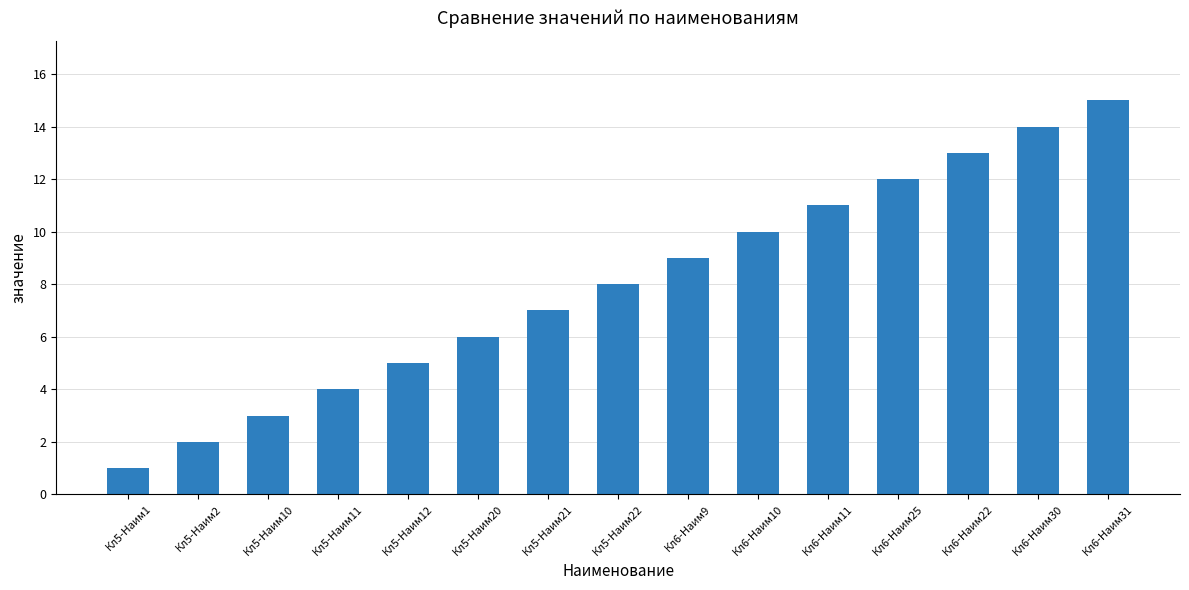

List the labels in order of value, smallest first.

Кл5-Наим1, Кл5-Наим2, Кл5-Наим10, Кл5-Наим11, Кл5-Наим12, Кл5-Наим20, Кл5-Наим21, Кл5-Наим22, Кл6-Наим9, Кл6-Наим10, Кл6-Наим11, Кл6-Наим25, Кл6-Наим22, Кл6-Наим30, Кл6-Наим31